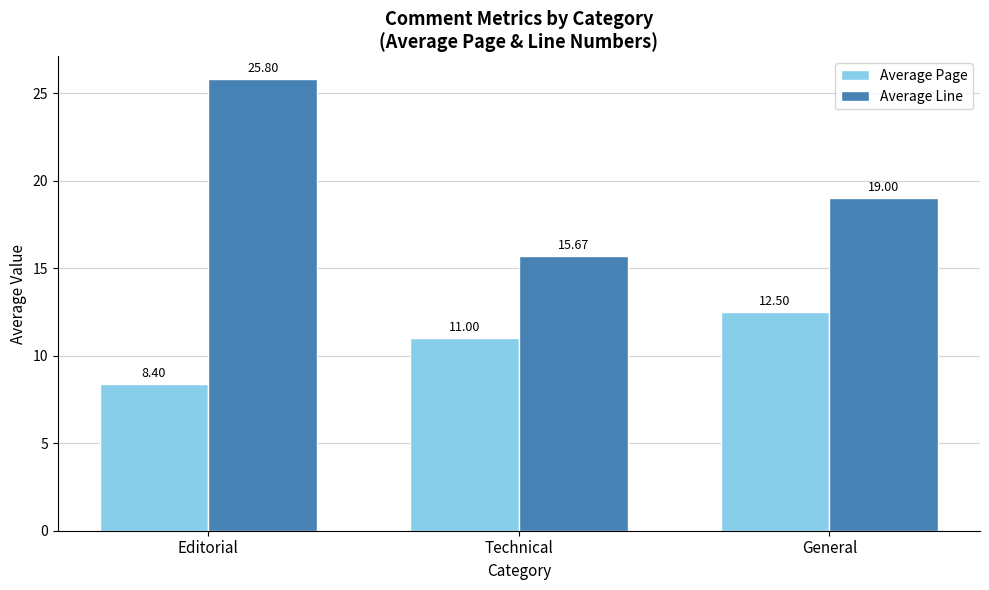

What is the label of the 2nd bar from the left?

Technical